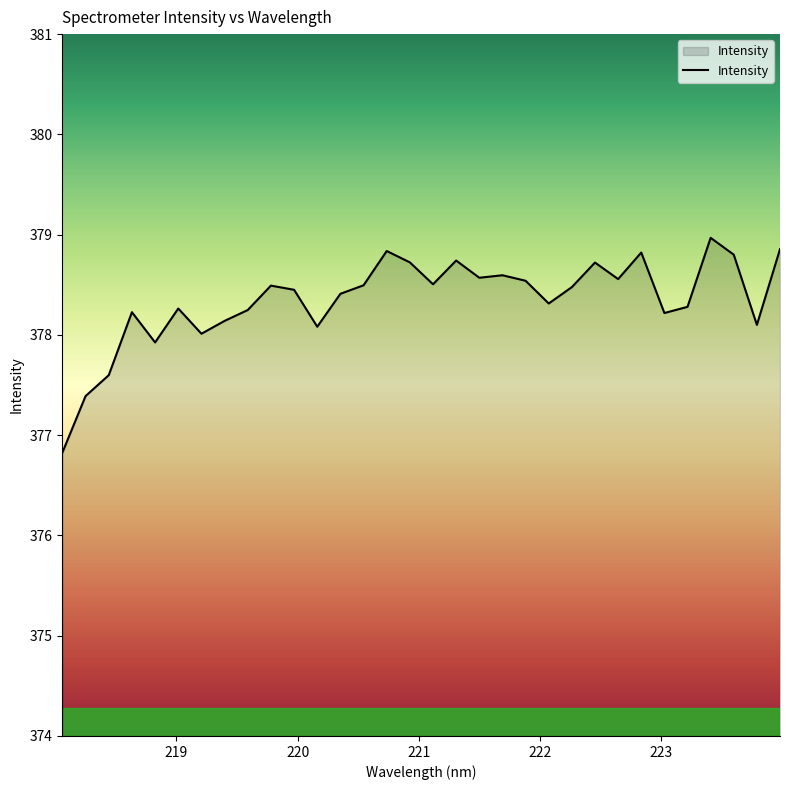

What is the difference between the maximum and minimum values?

2.1